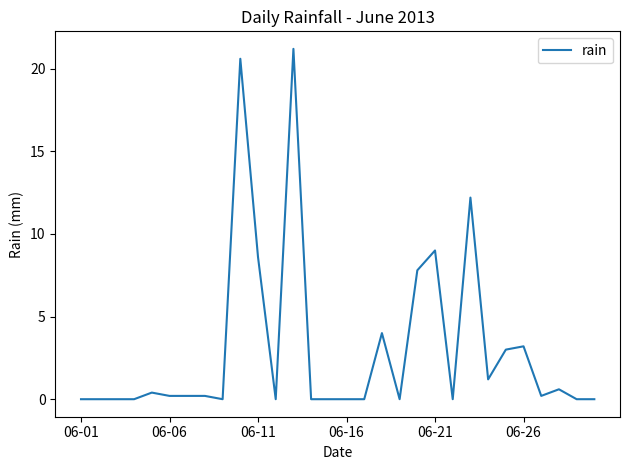

What is the sum of all values?

92.6